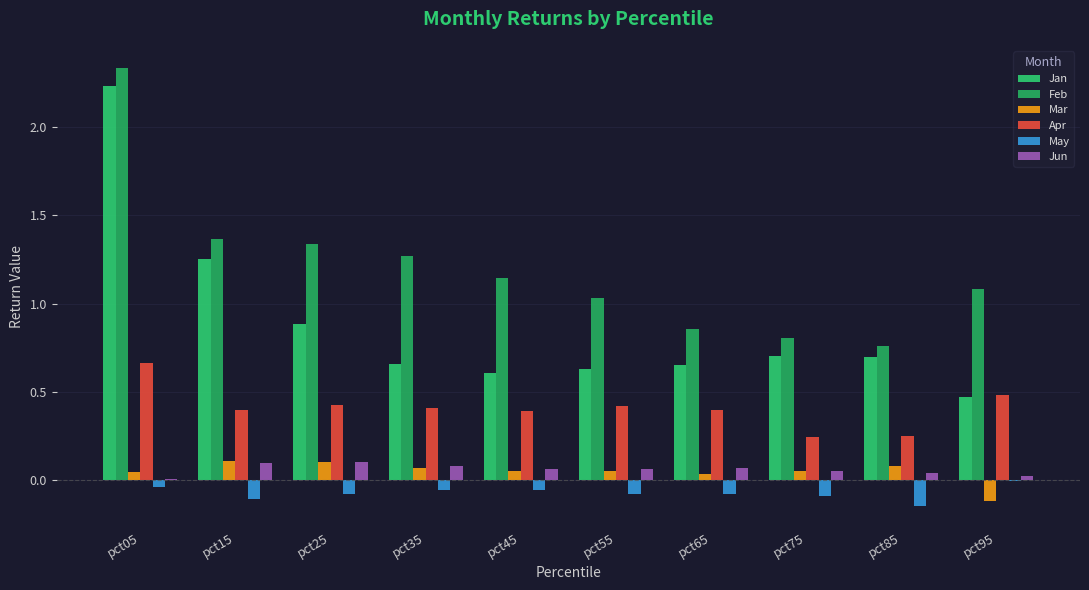

Count the Mar values in the range 0 to 1.

9